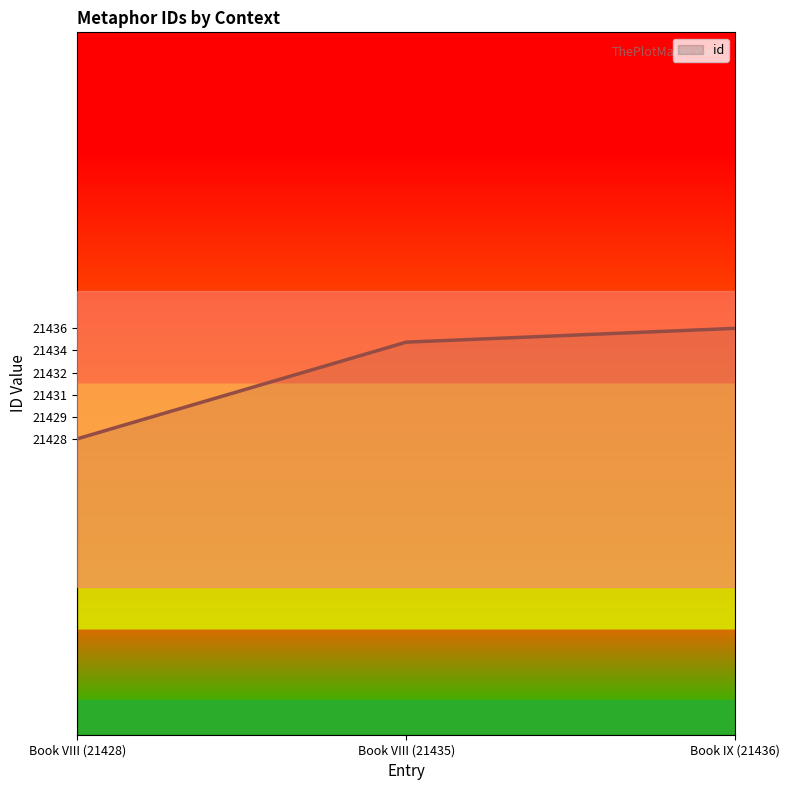

Is this an area chart (filled region under the line)?

Yes